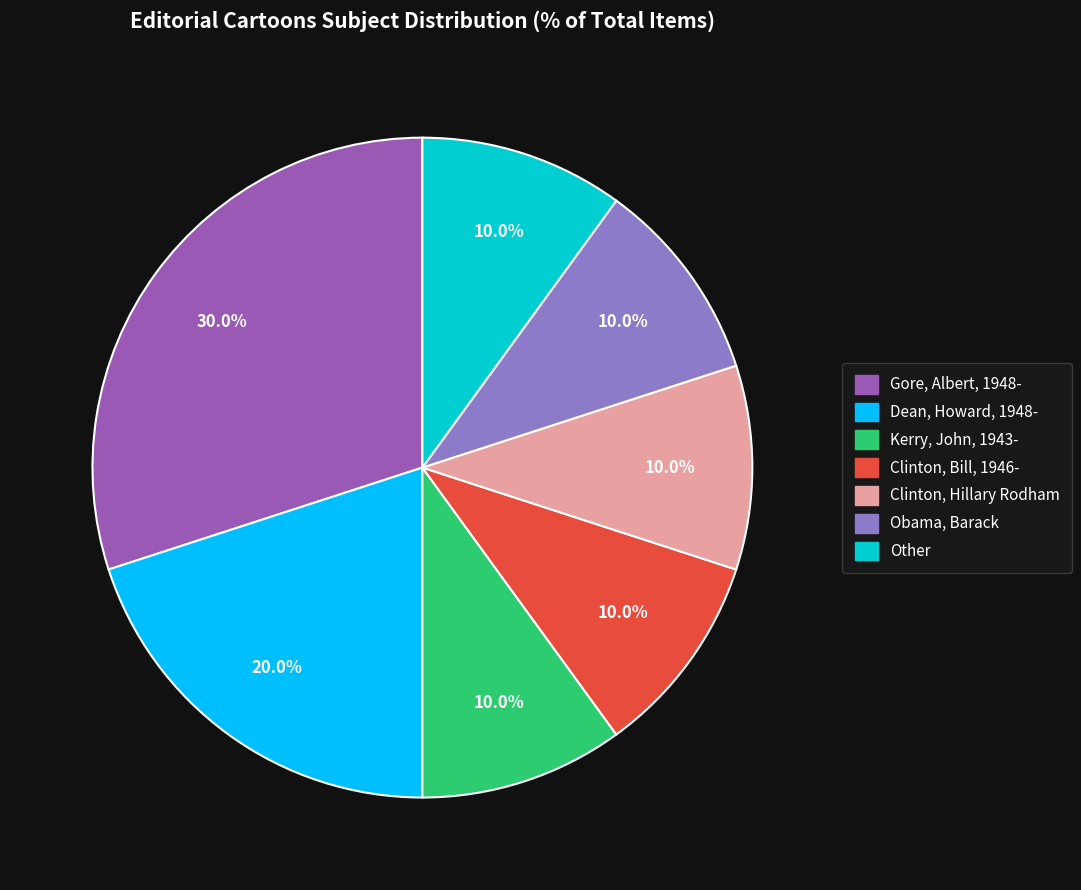

Which slice is the largest?

Gore, Albert, 1948-